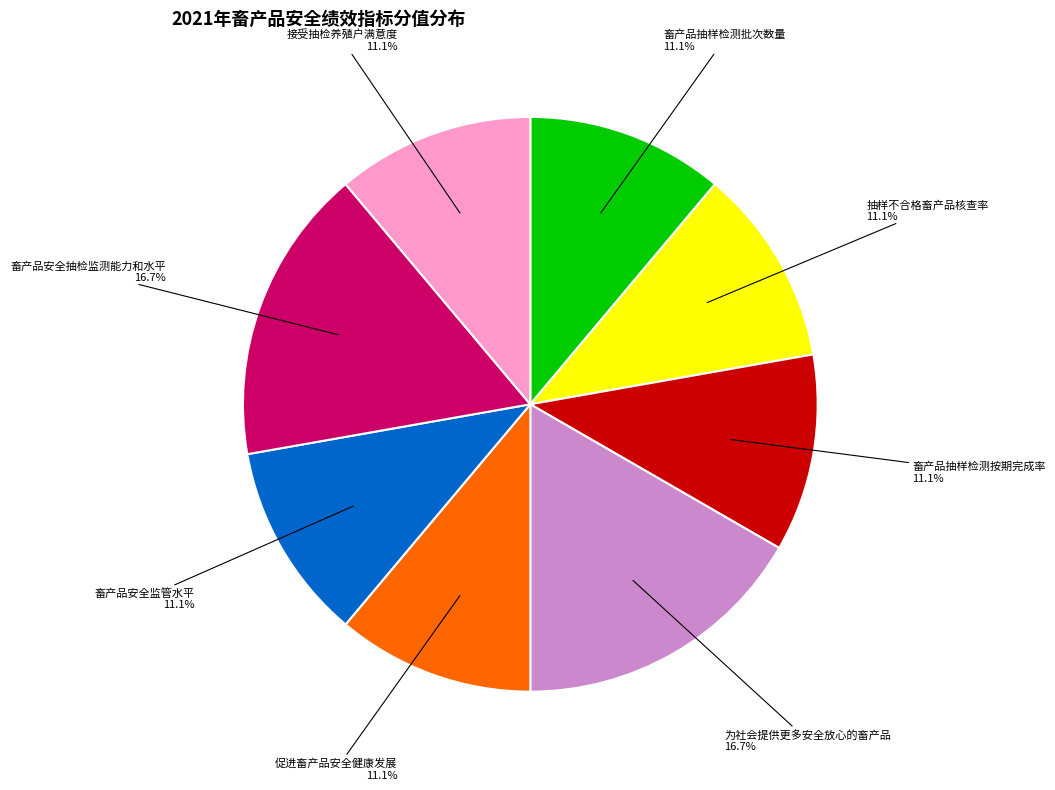

To the nearest percent, what is the difference between the largest and smallest slice percentages?

6%